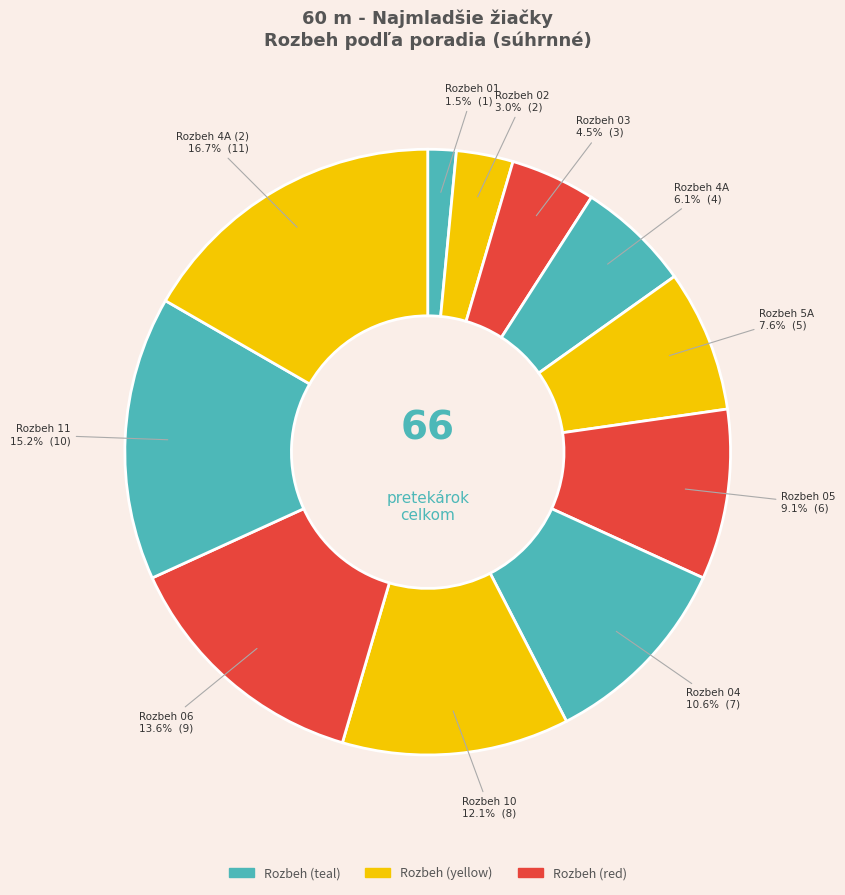

Is there any slice that represents more than half of the pie?

No